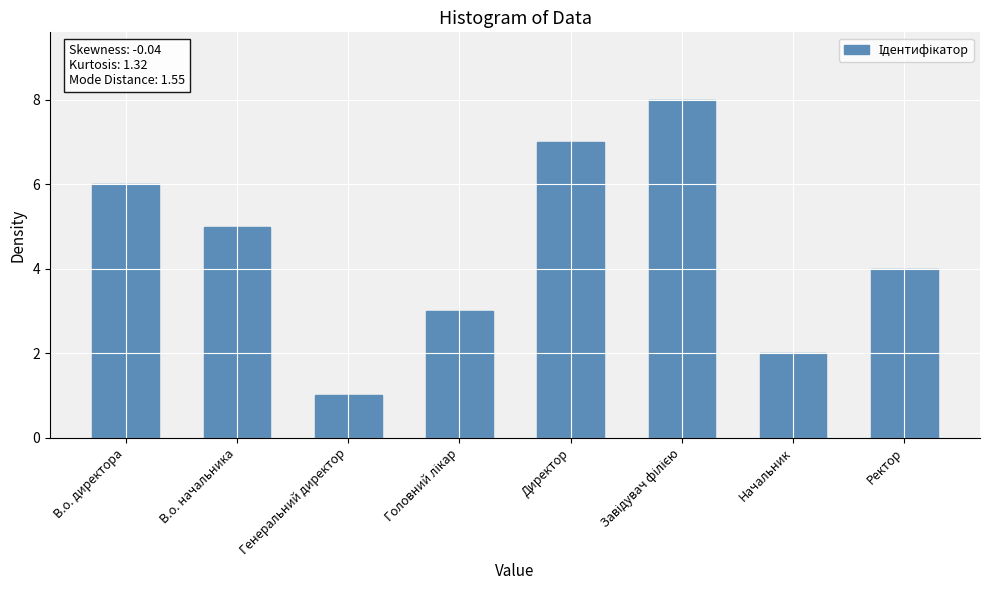

What is the smallest value displayed?

1